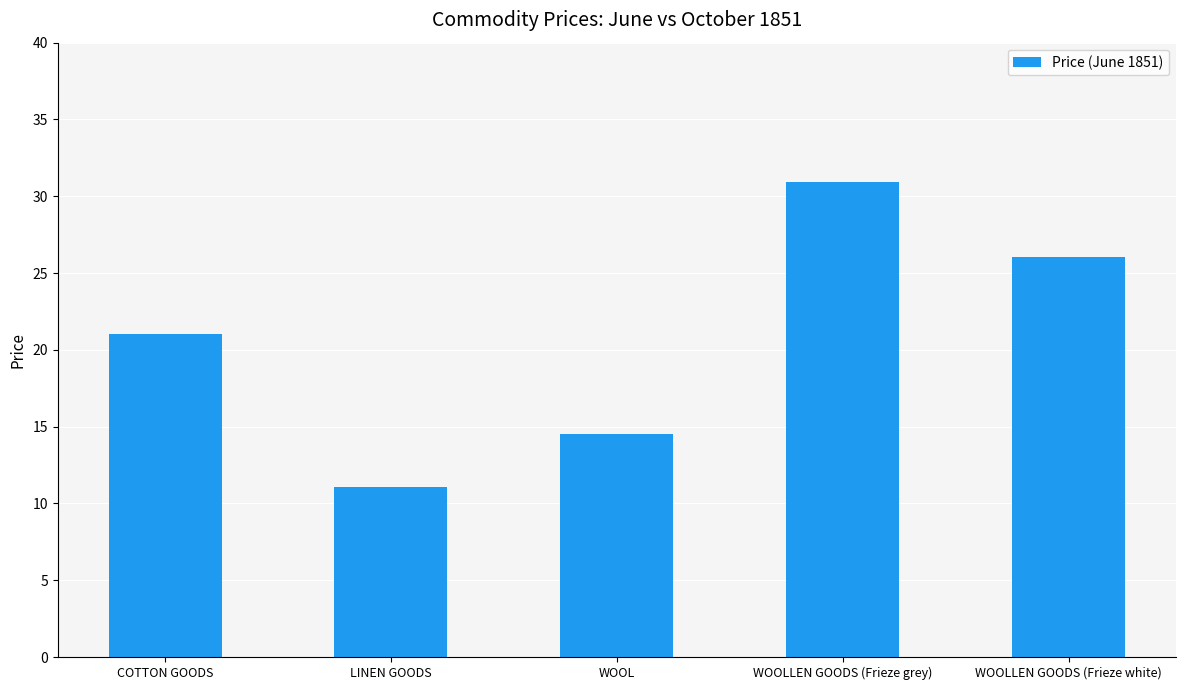

True or false: the data shows 26.0 at WOOLLEN GOODS (Frieze white).

True